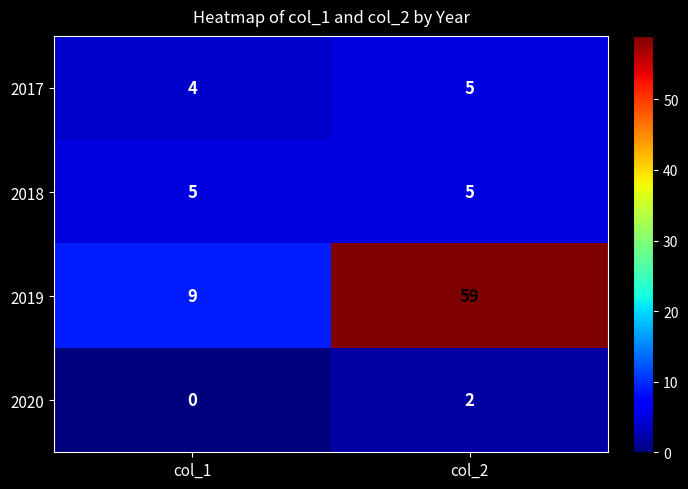

Rank the series at col_1 from highest to lowest value.

2019, 2018, 2017, 2020